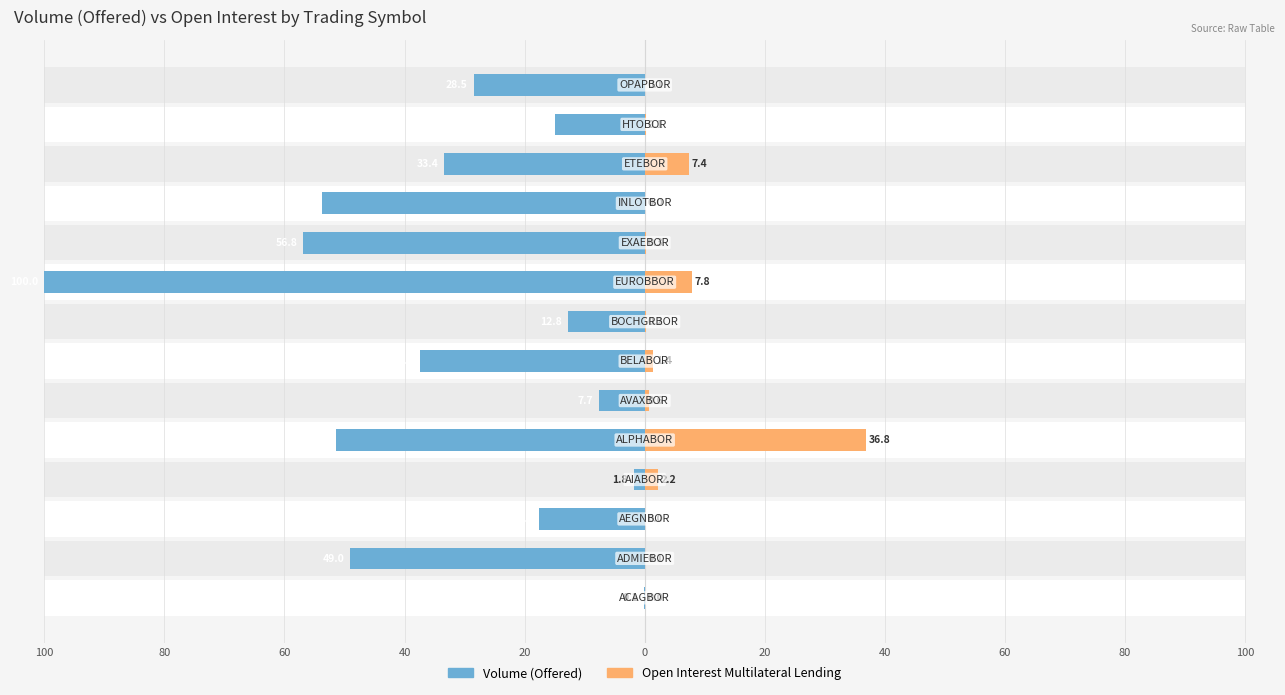

True or false: Volume (Offered) has a value of -56.8 at 80.

True